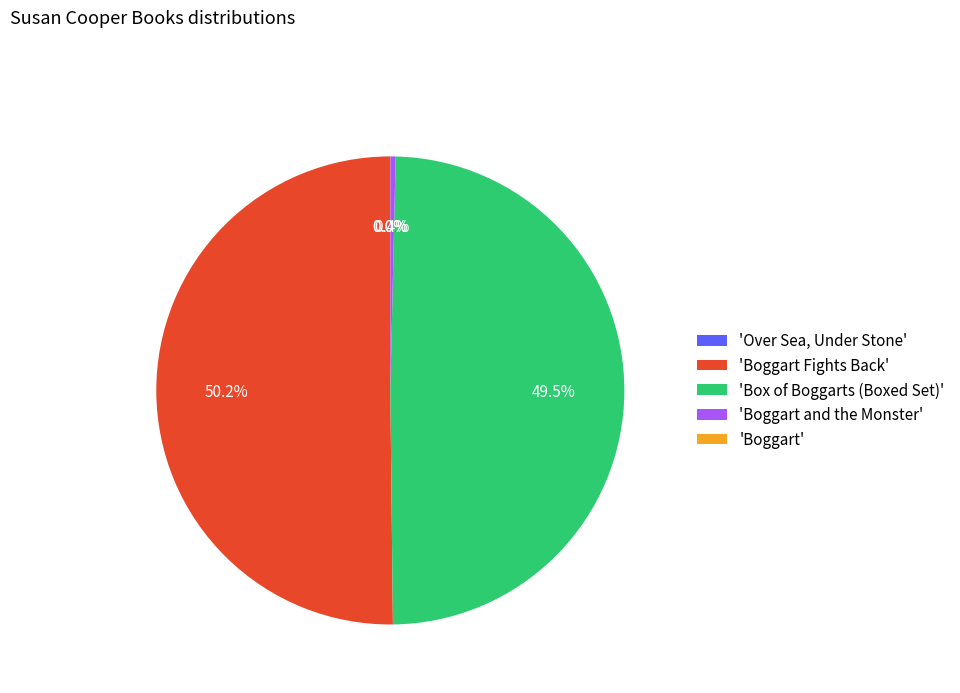

Which category has the biggest portion of the pie?

'Boggart Fights Back'